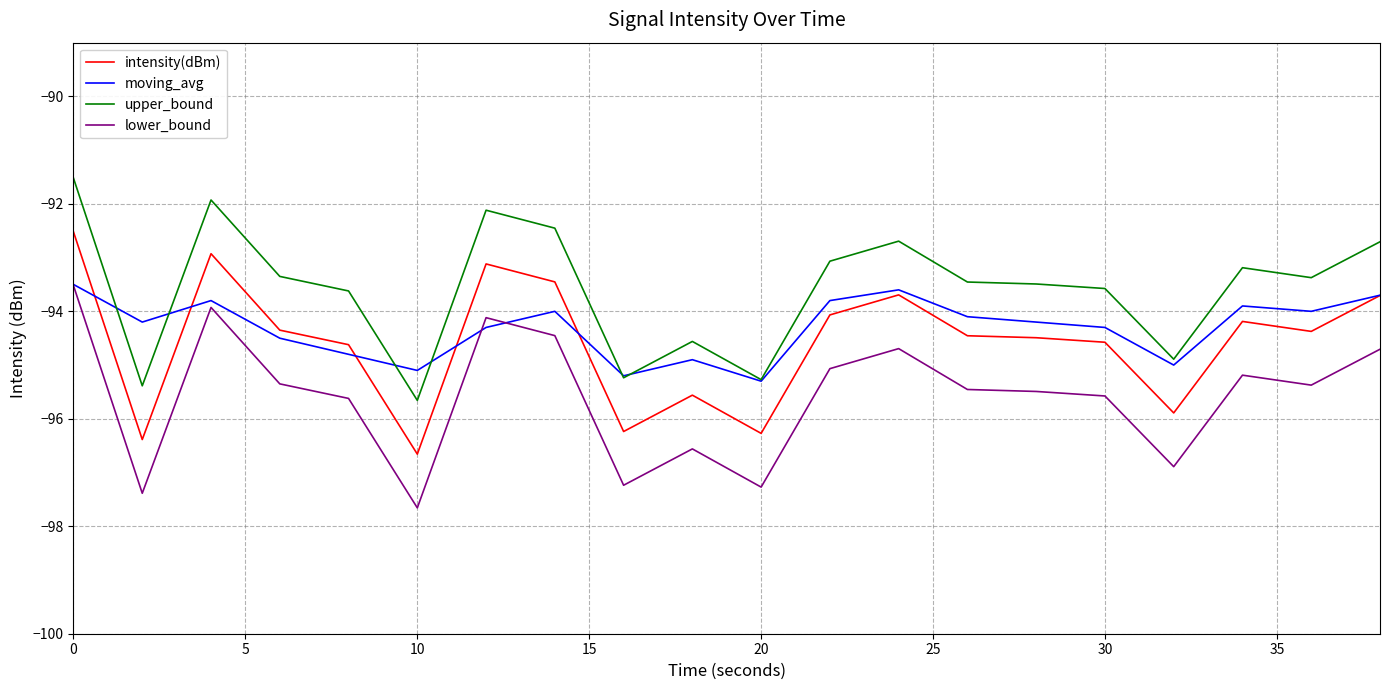

Which series has the largest total across all categories?

upper_bound